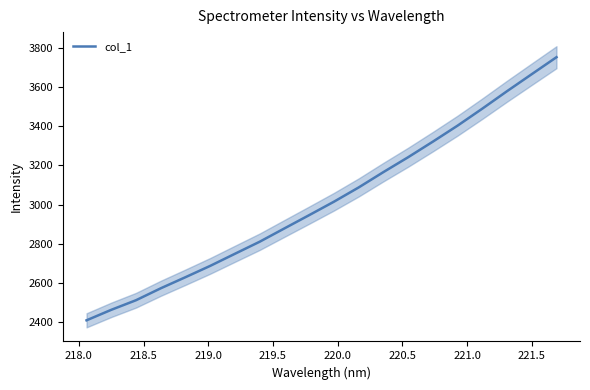

What is the minimum value for col_1?

2408.4